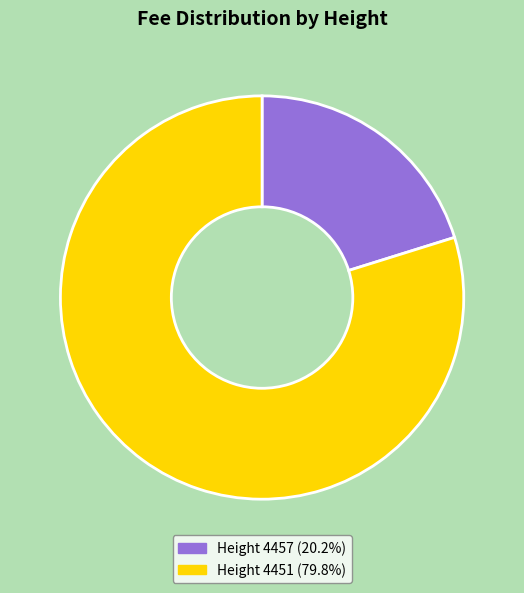

Does any single category account for the majority?

Yes